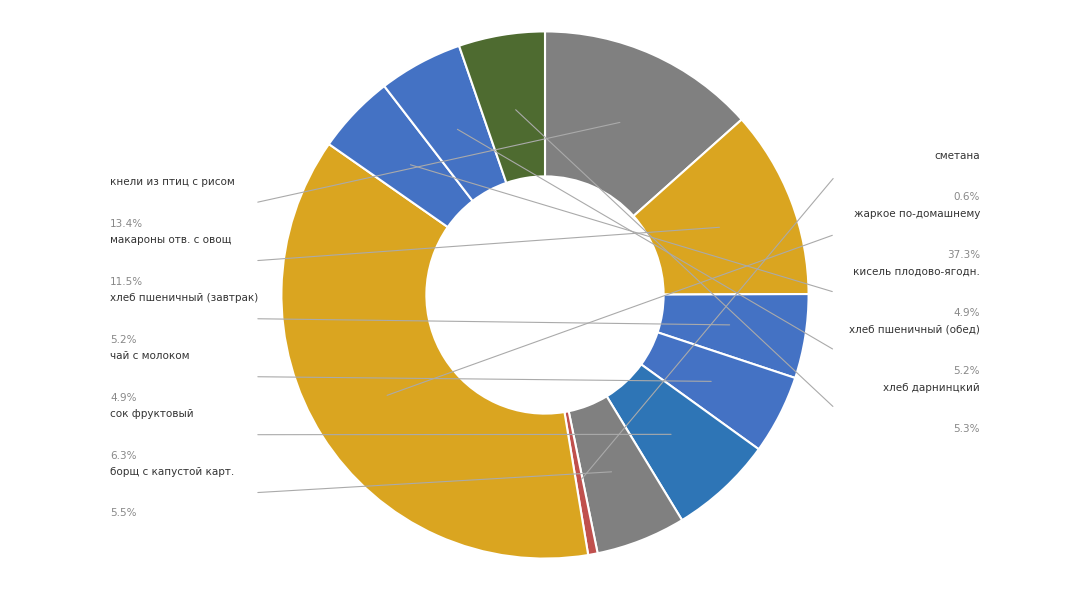

How many slices are in this pie chart?

11